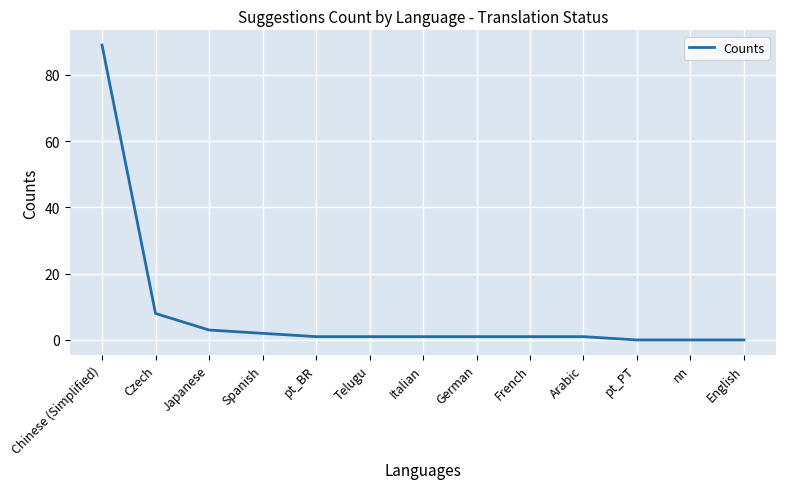

What is the difference between the maximum and minimum values?

89